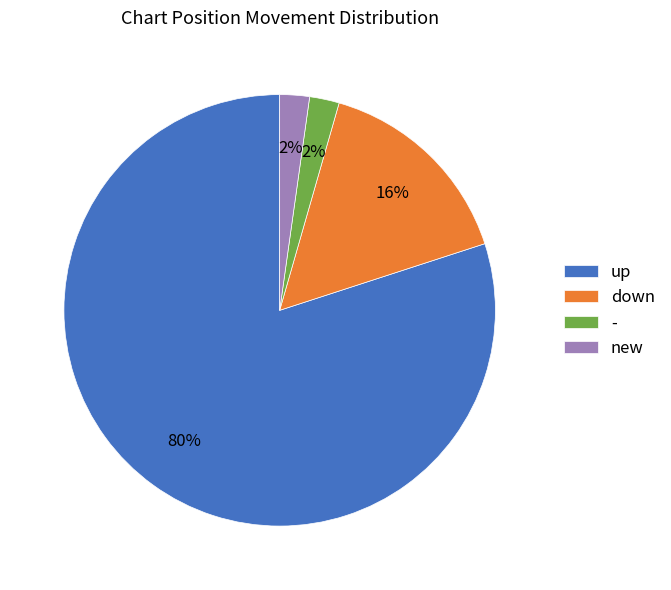

To the nearest percent, what is the difference between the up and down slice percentages?

64%